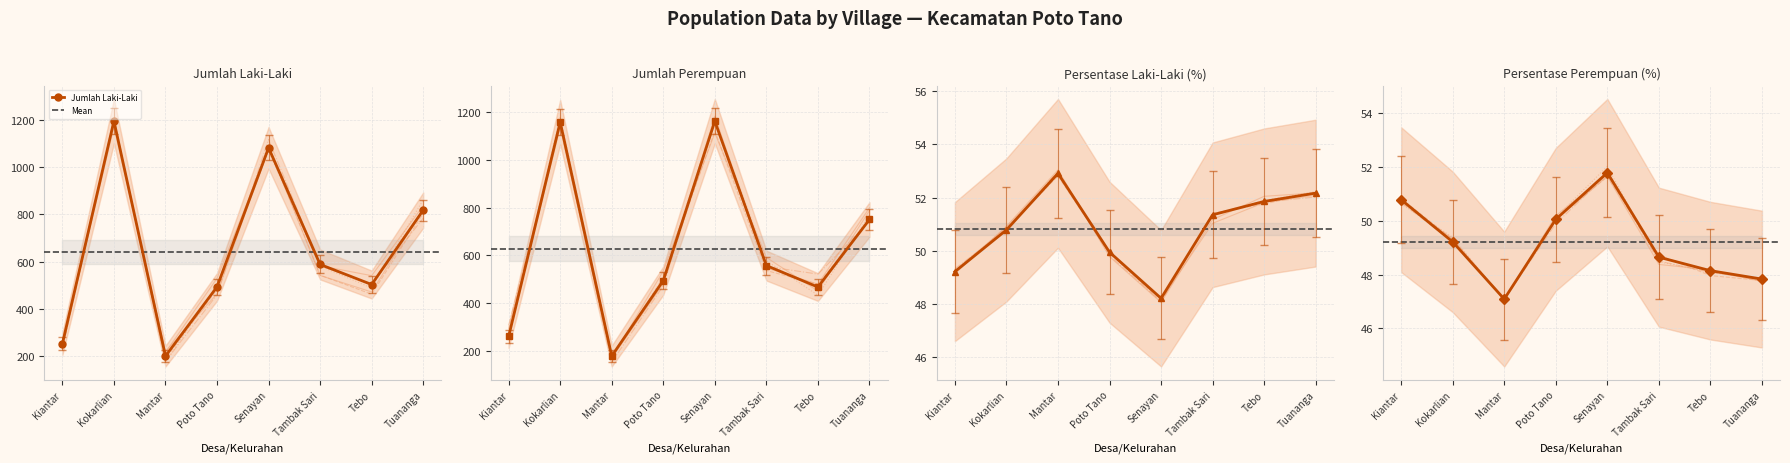

In Jumlah Laki-Laki, how many points are lower than both neighbors (excluding endpoints)?

2